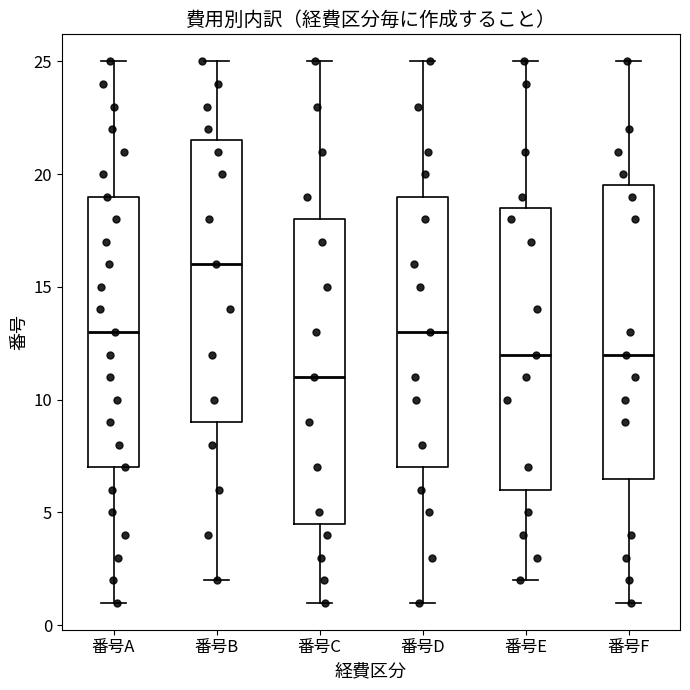

Reading left to right, read every box against the y-axis: the position of its median line, the range the box covers, and the ends of its whiskers. The values are not printed on the chart, so give them approximately, as read against the axis.

番号A: median 13.0, box 7.0 to 19.0, whiskers 1.0 to 25.0
番号B: median 16.0, box 9.0 to 21.5, whiskers 2.0 to 25.0
番号C: median 11.0, box 4.5 to 18.0, whiskers 1.0 to 25.0
番号D: median 13.0, box 7.0 to 19.0, whiskers 1.0 to 25.0
番号E: median 12.0, box 6.0 to 18.5, whiskers 2.0 to 25.0
番号F: median 12.0, box 6.5 to 19.5, whiskers 1.0 to 25.0